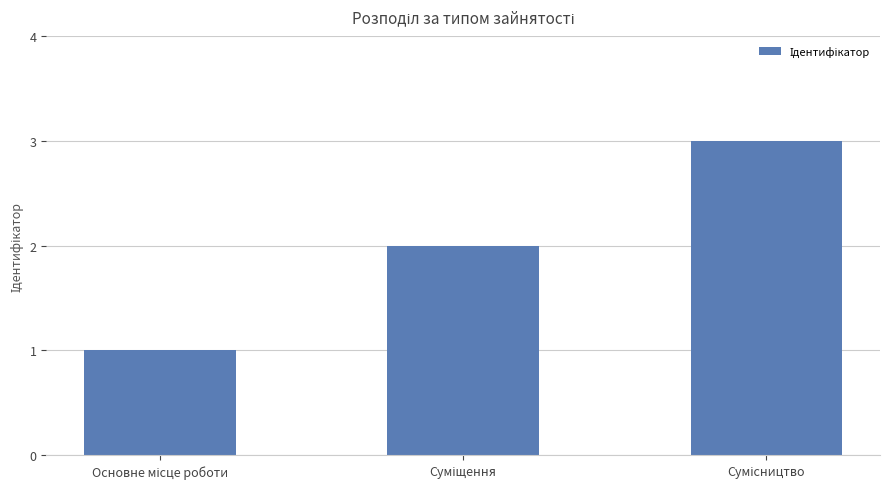

What is the maximum value shown in the chart?

3